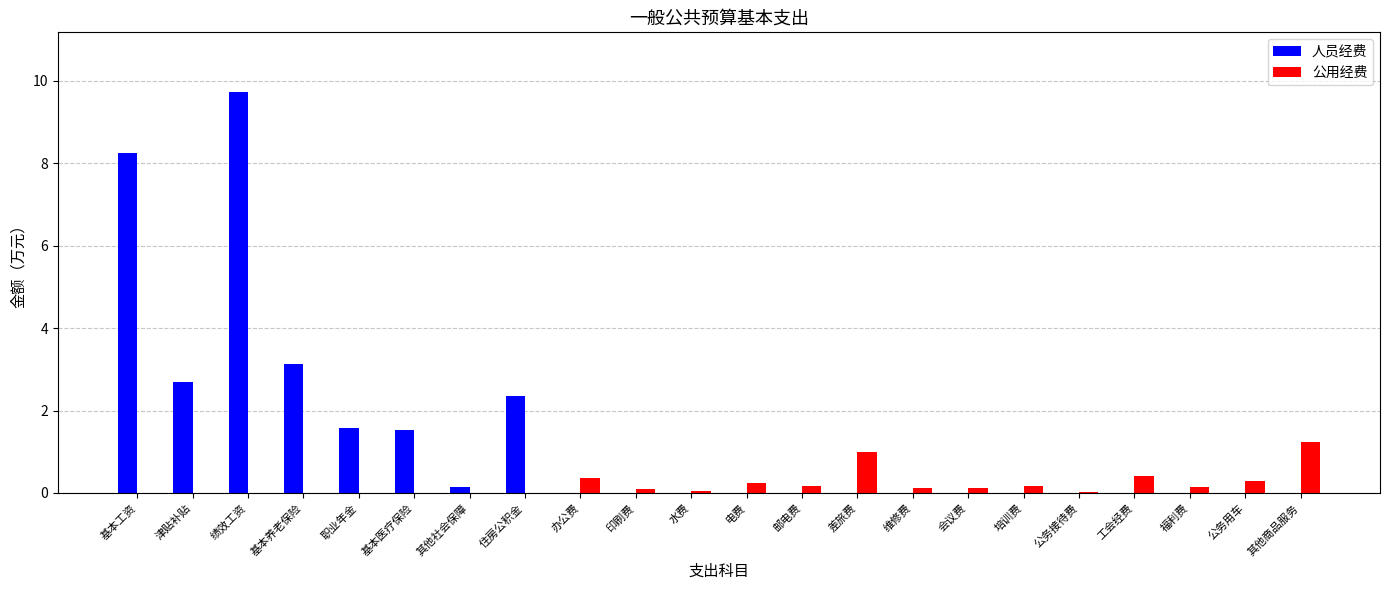

What is the sum of all 公用经费 values?

4.5